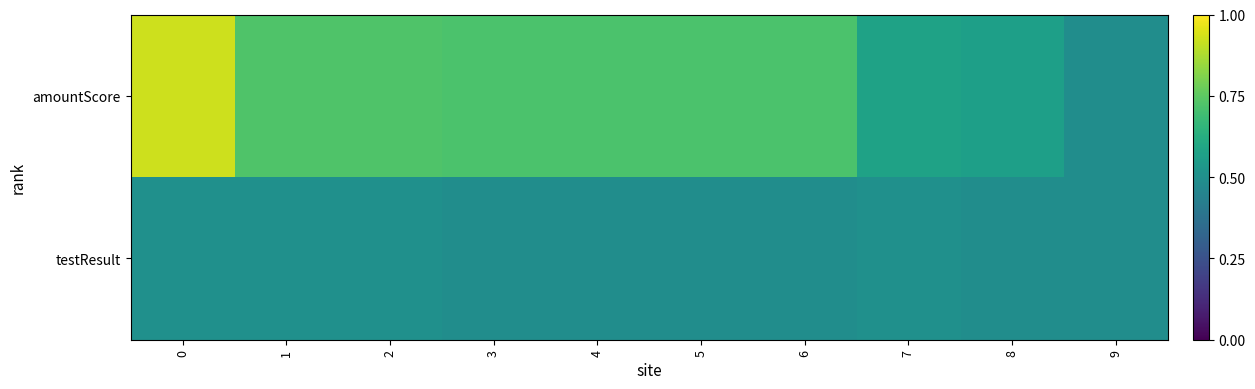

How many series are shown in this chart?

2